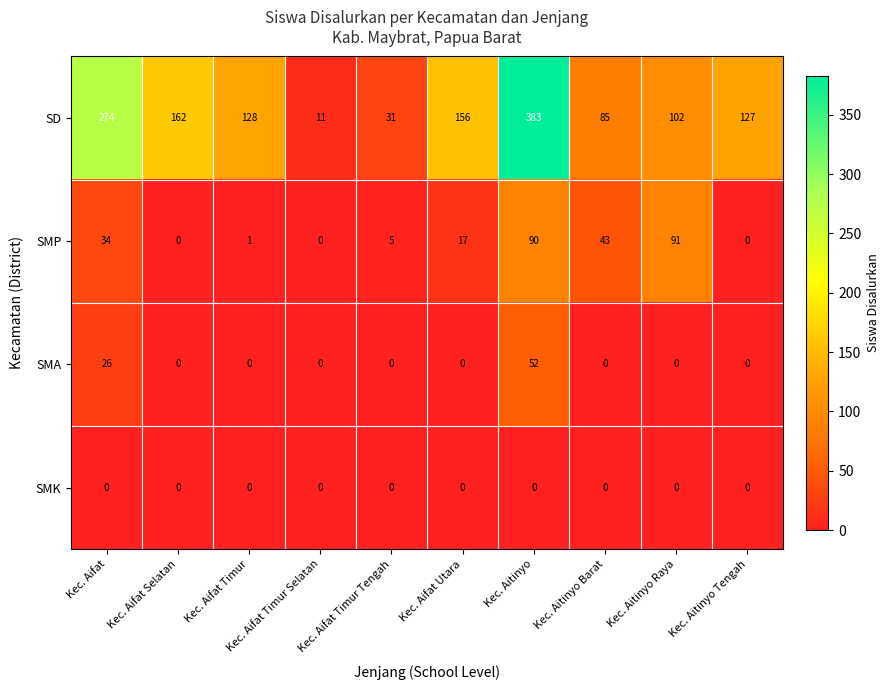

Between Kec. Aifat Timur and Kec. Aitinyo Barat, which series saw the biggest shift?

SD